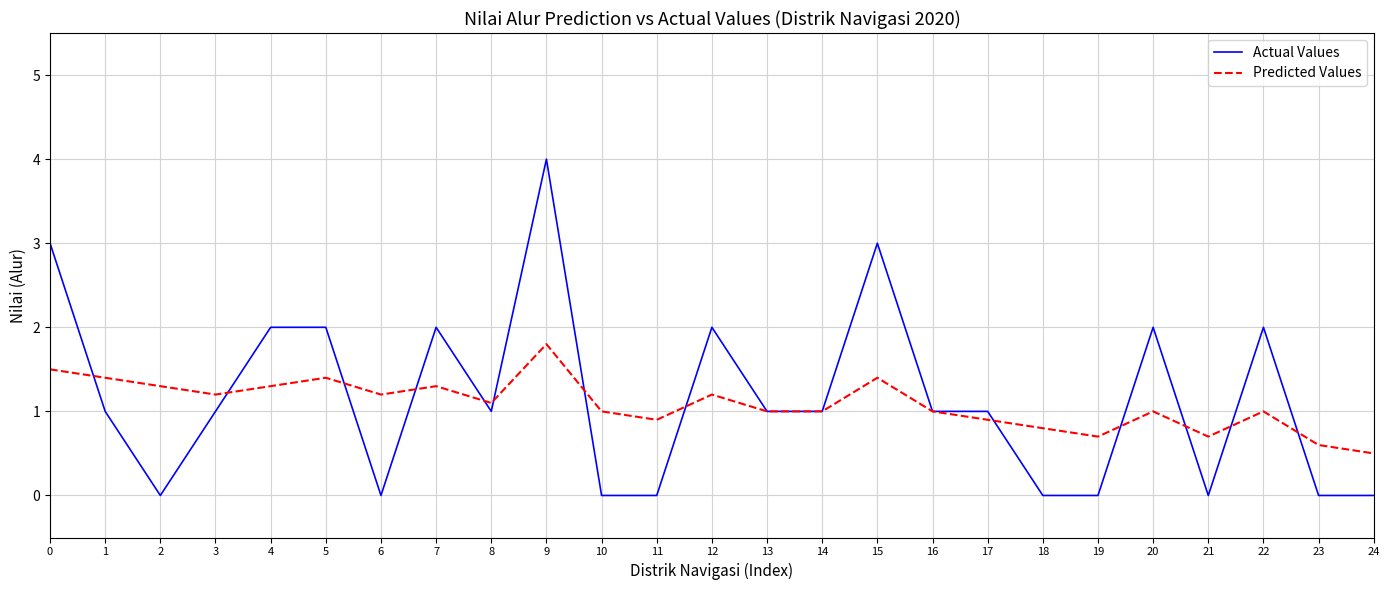

Does the chart display data point markers on the line(s)?

No